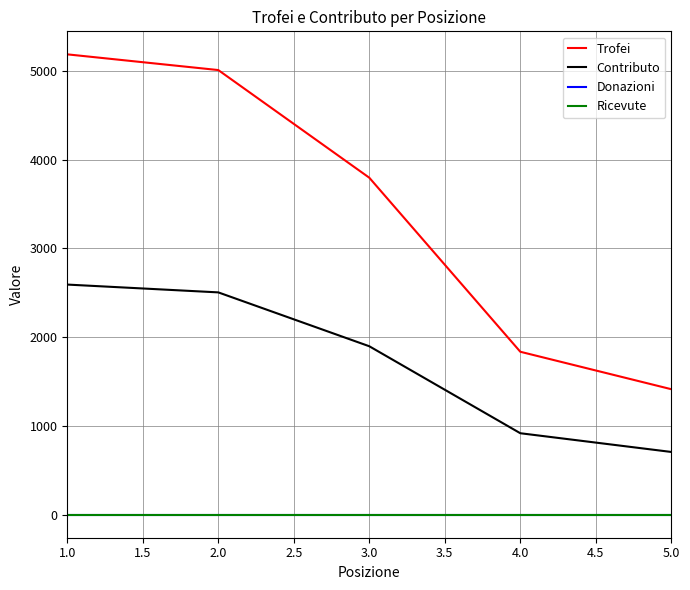

Which category has the highest value in the Trofei series?

1.0